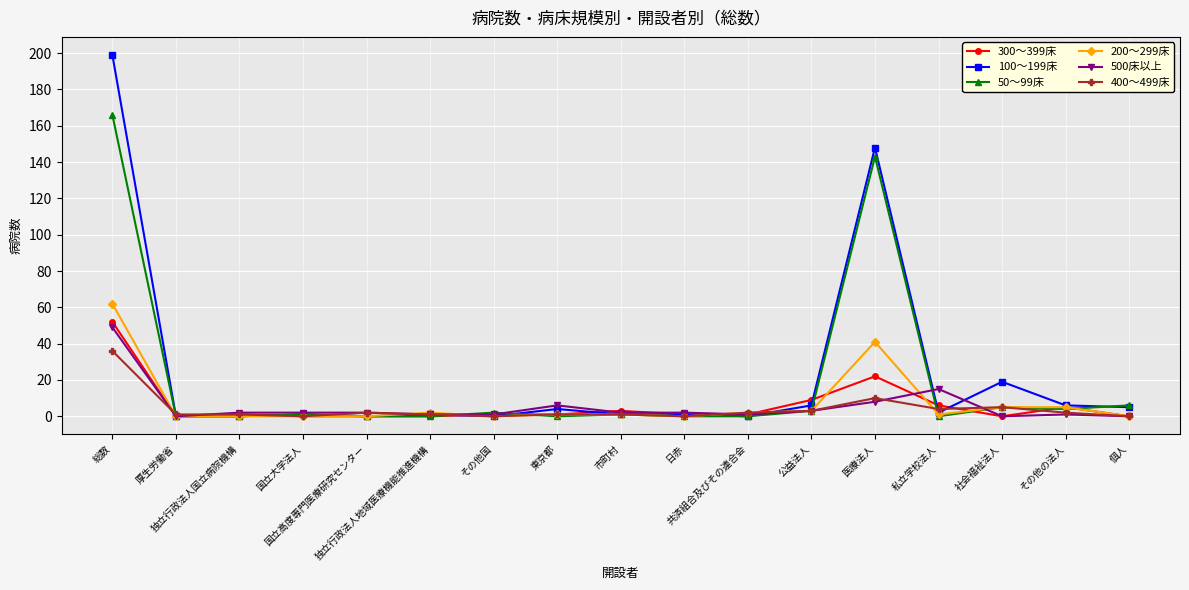

What are all the series names shown in the legend?

300～399床, 100～199床, 50～99床, 200～299床, 500床以上, 400～499床